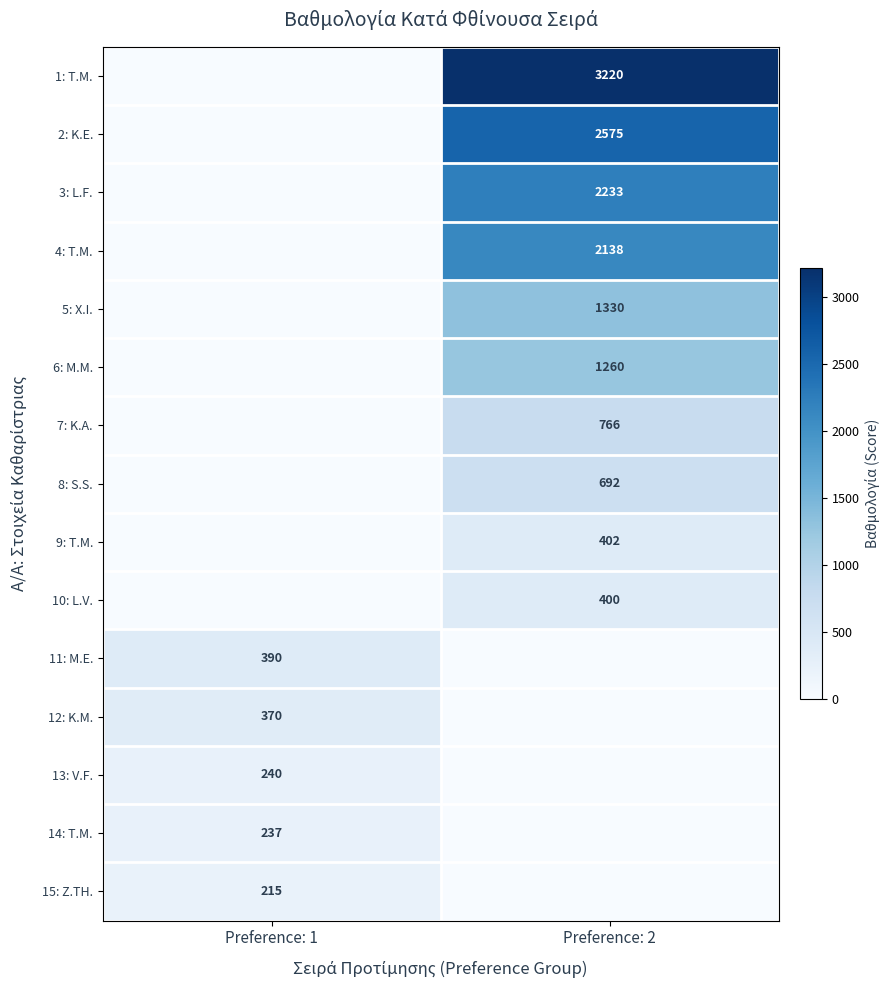

Is it true that 15: Z.TH. equals 322 at Preference: 1?

False